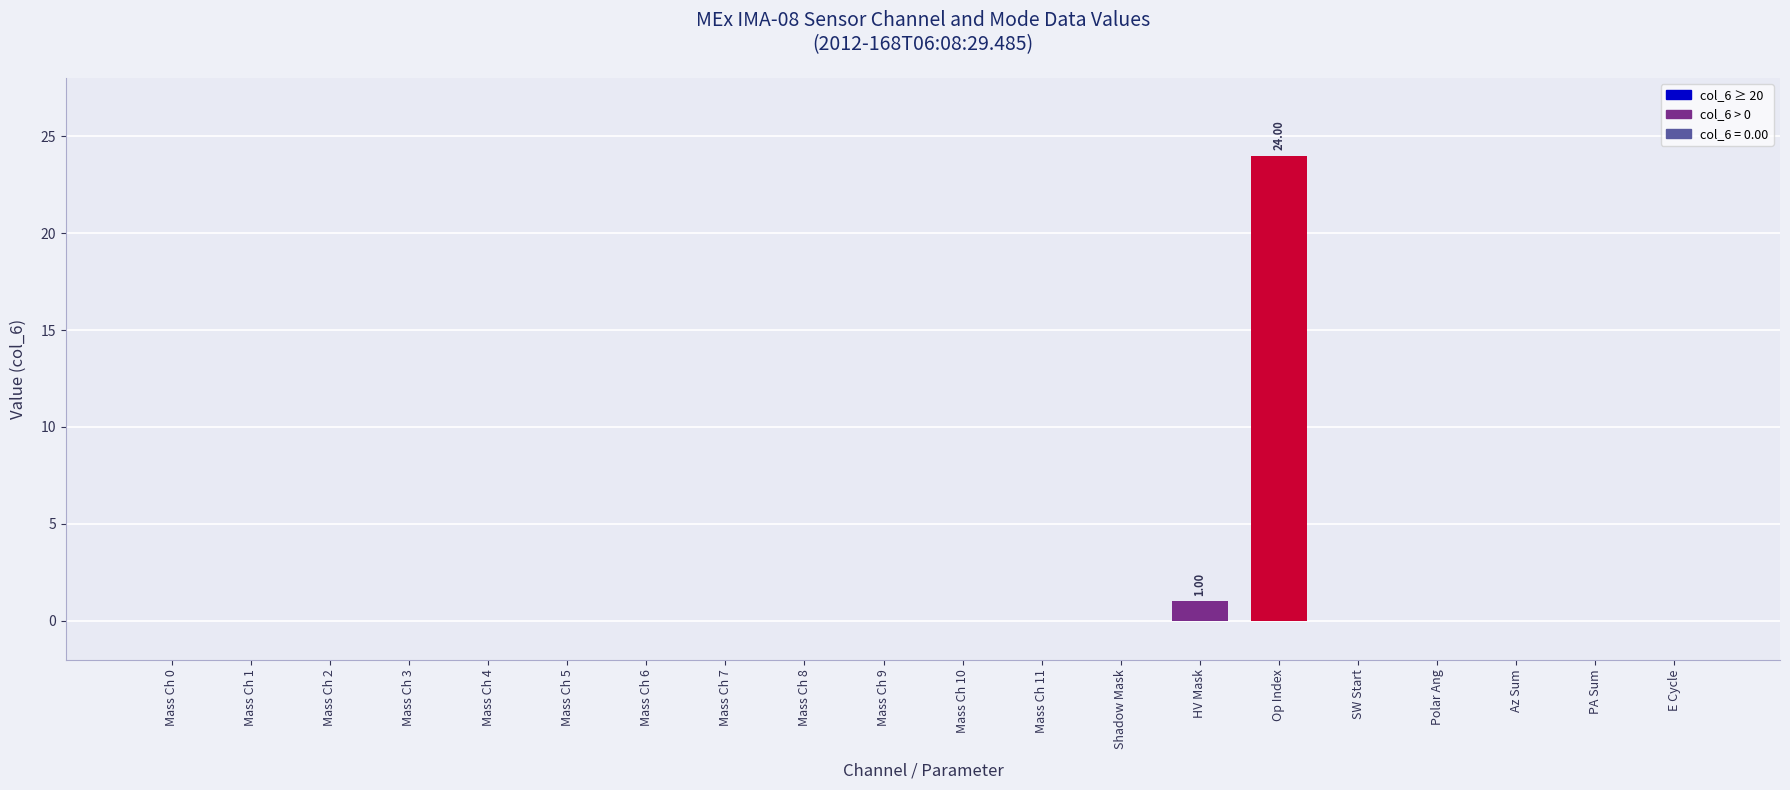

What is the greatest value displayed?

24